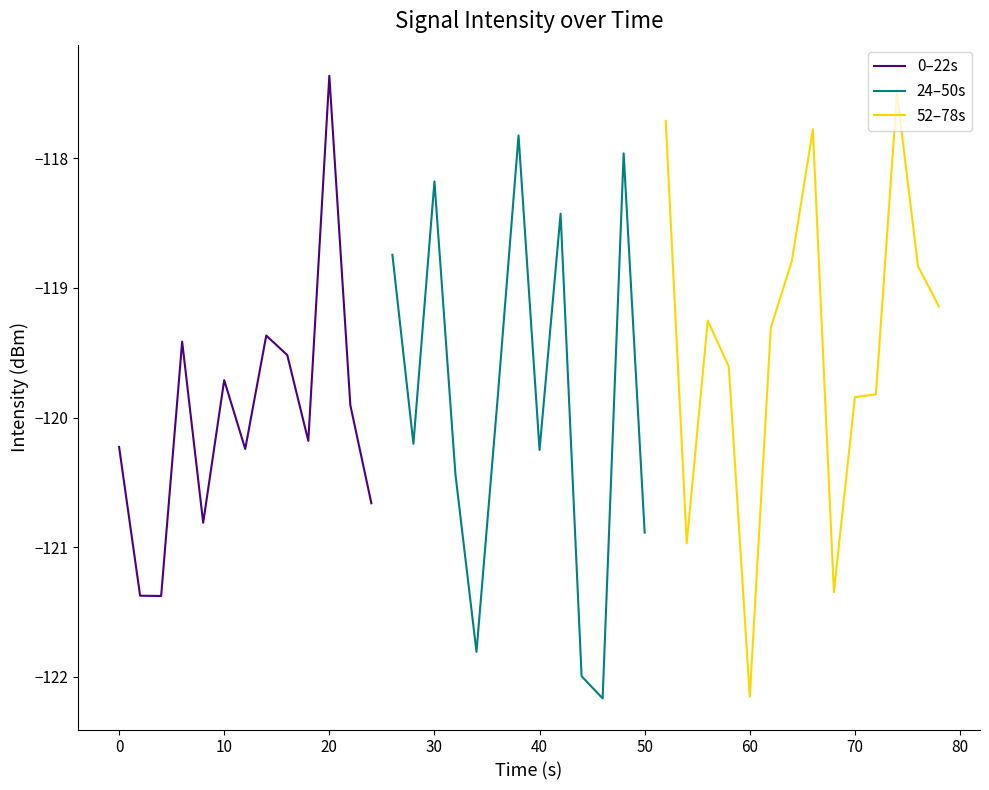

What is the maximum value for 0–22s?

-117.4